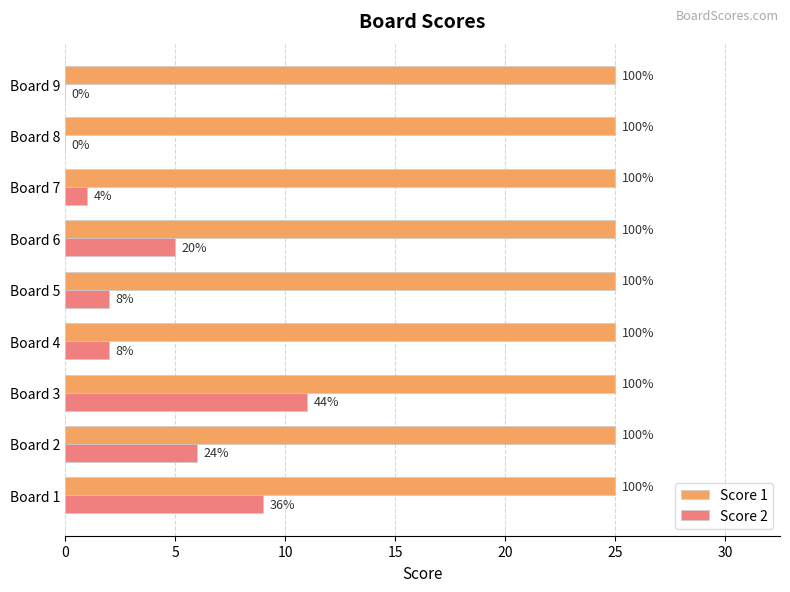

What are all the series names shown in the legend?

Score 1, Score 2